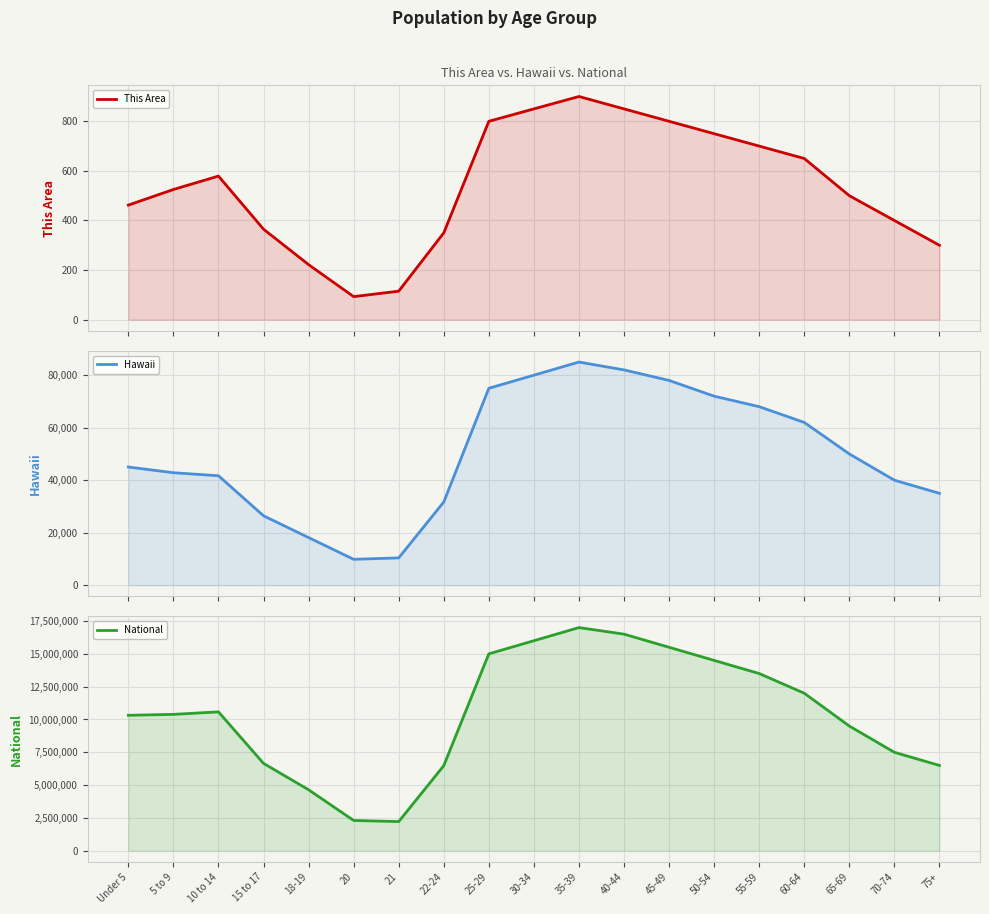

Between 5 to 9 and 45-49, which series saw the biggest shift?

National